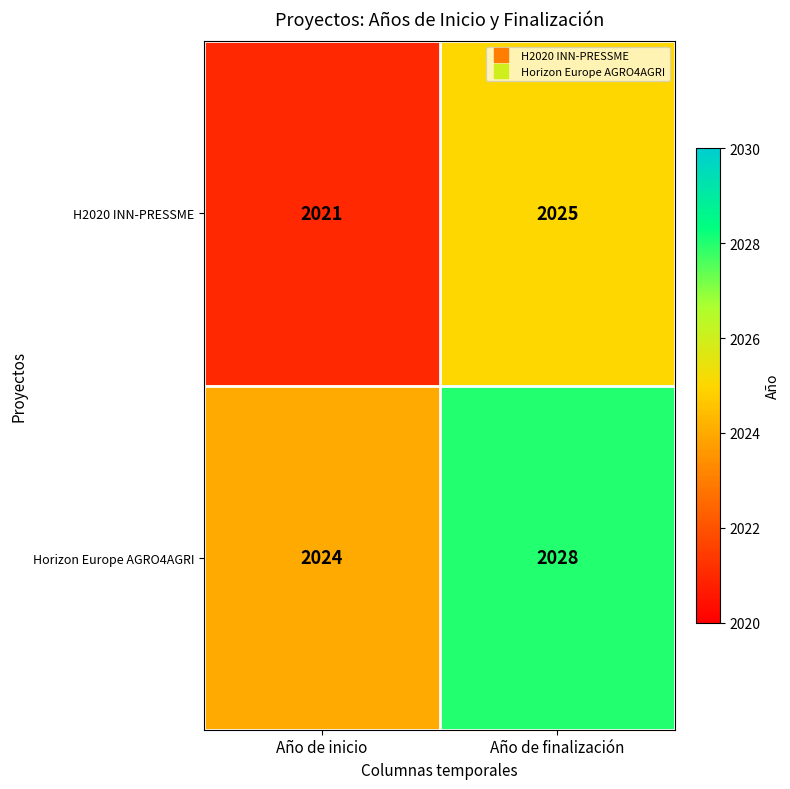

Which label corresponds to the largest value in the chart?

Año de finalización